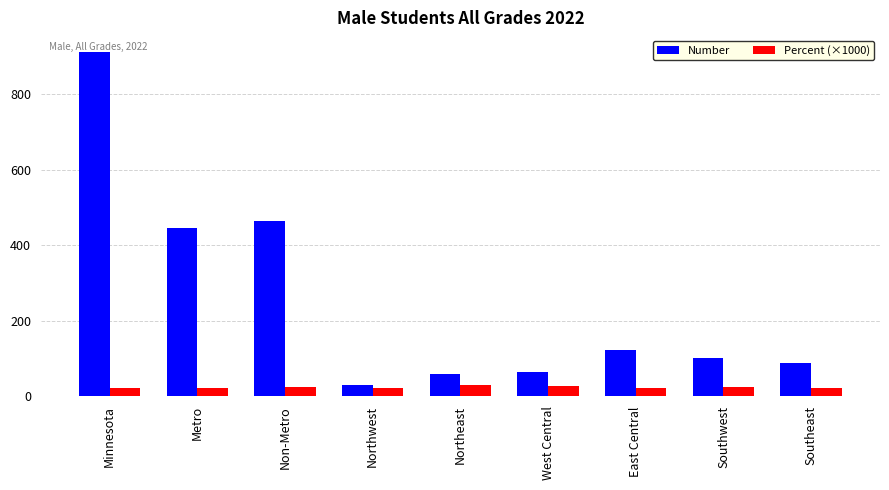

How many series are shown in this chart?

2